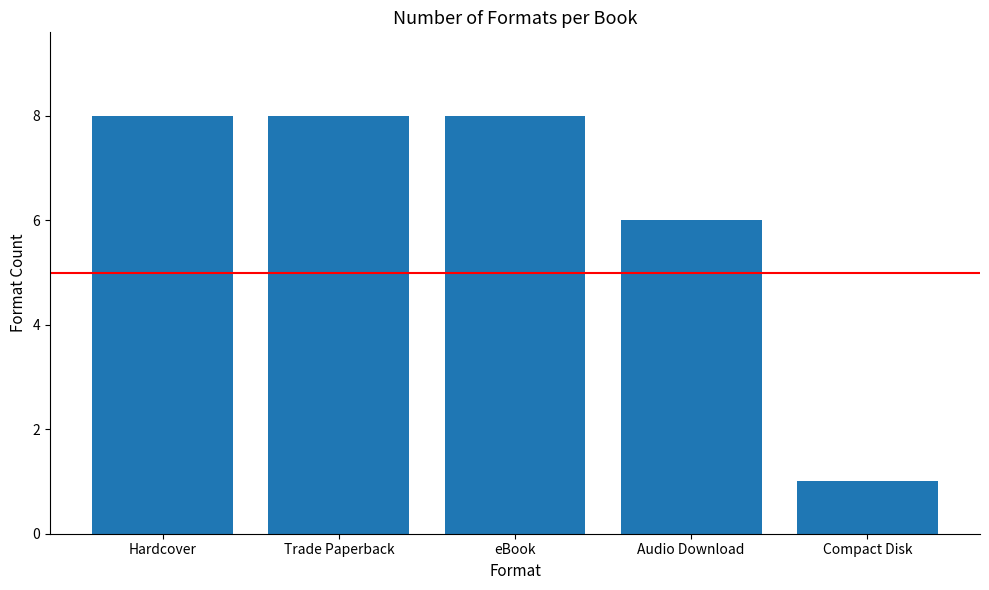

What is the label of the 4th bar from the right?

Trade Paperback